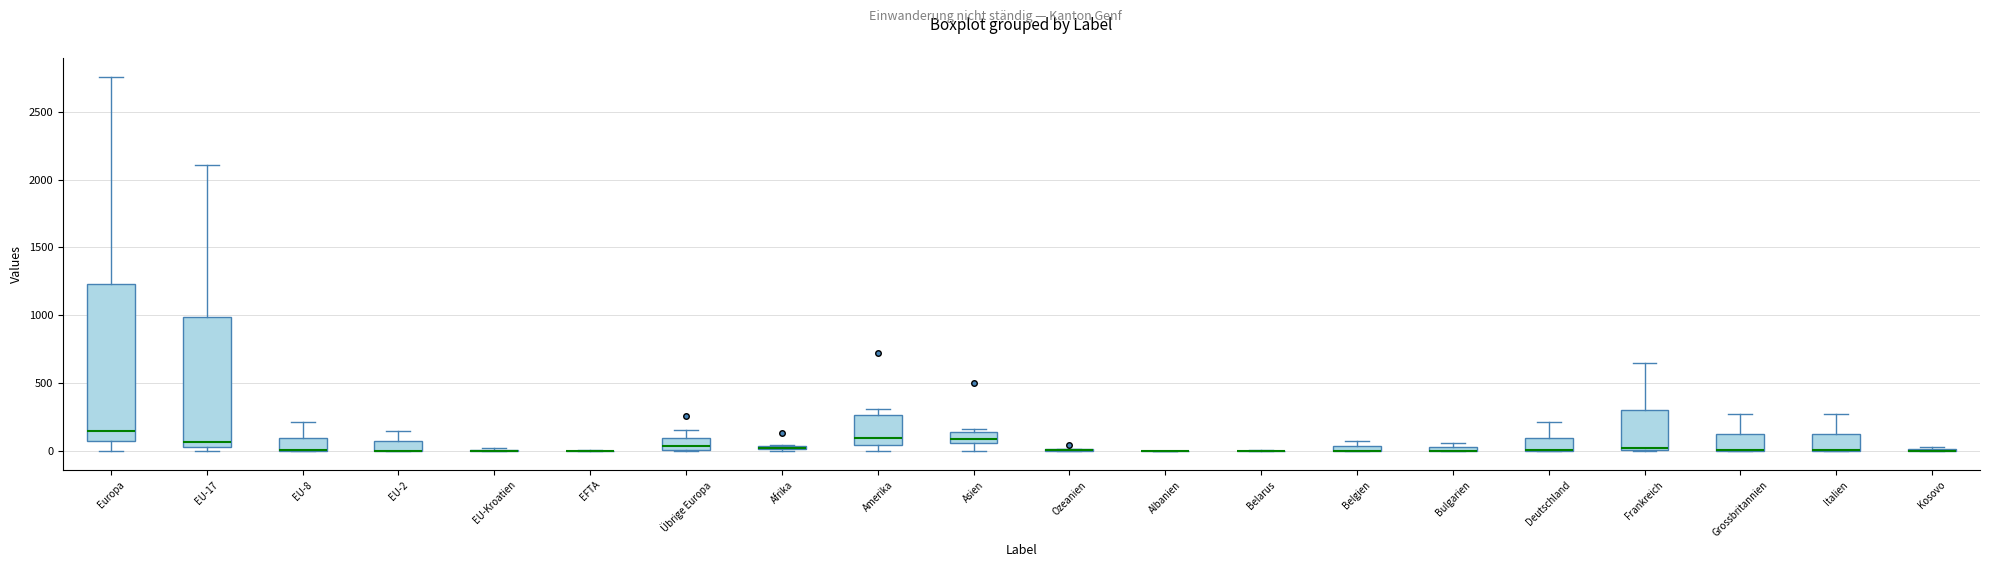

Where does the upper whisker of the box for Europa end on the y-axis? The values are not printed on the chart, so give them approximately, as read against the axis.

2750